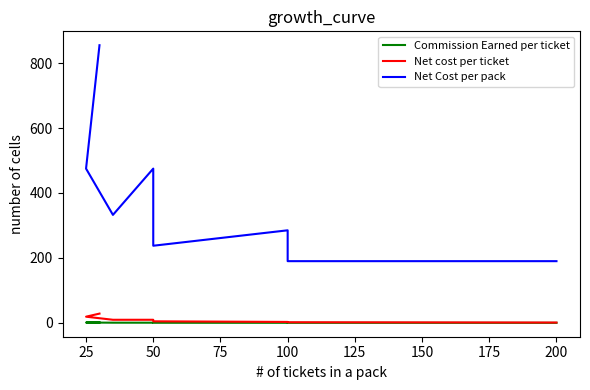

What is the difference between the maximum and minimum values in the Commission Earned per ticket series?

1.4